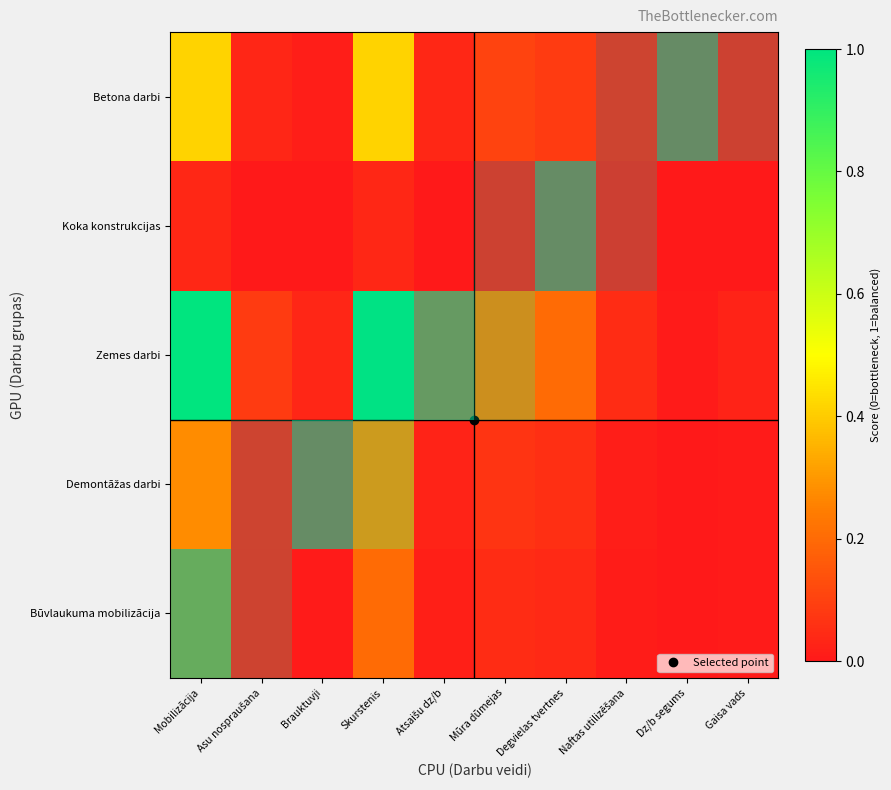

At which label is Demontāžas darbi closest to 0?

Dz/b segums